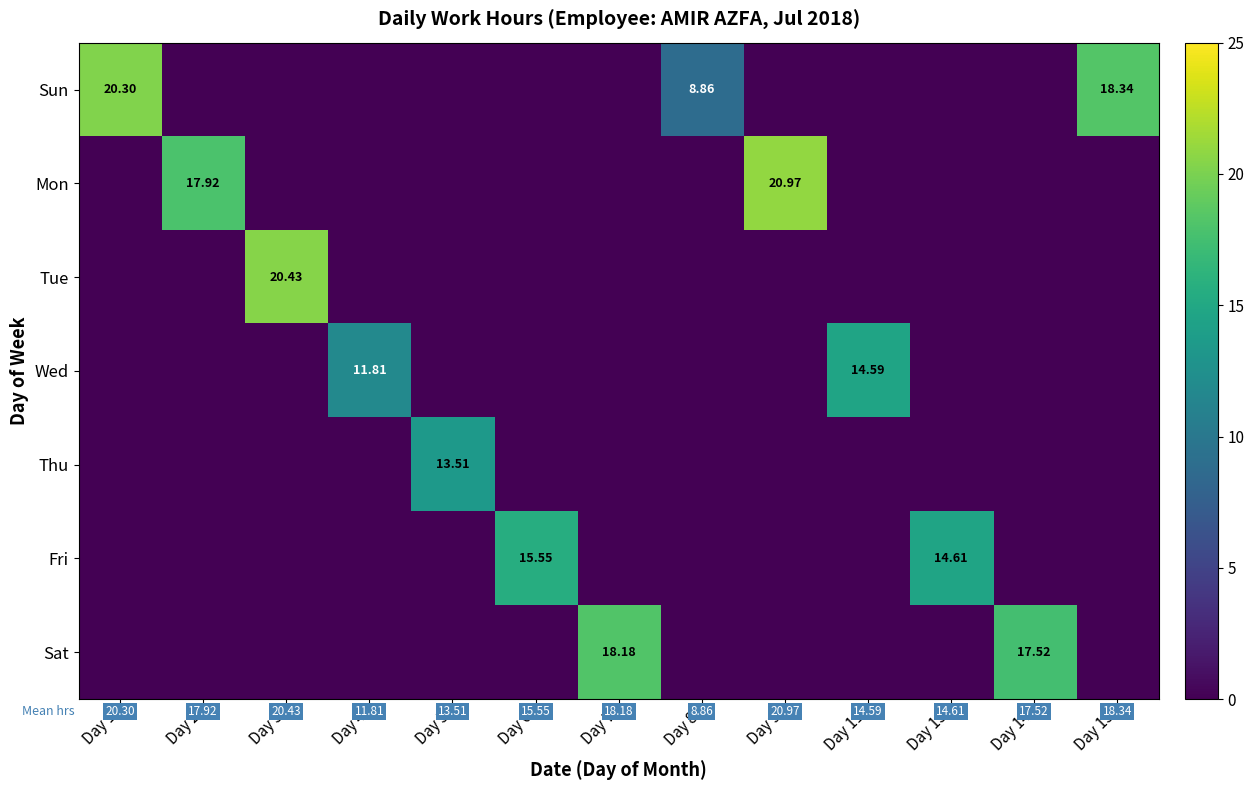

Is the value of Sun at Day 14 greater than the value of Wed at Day 6?

No